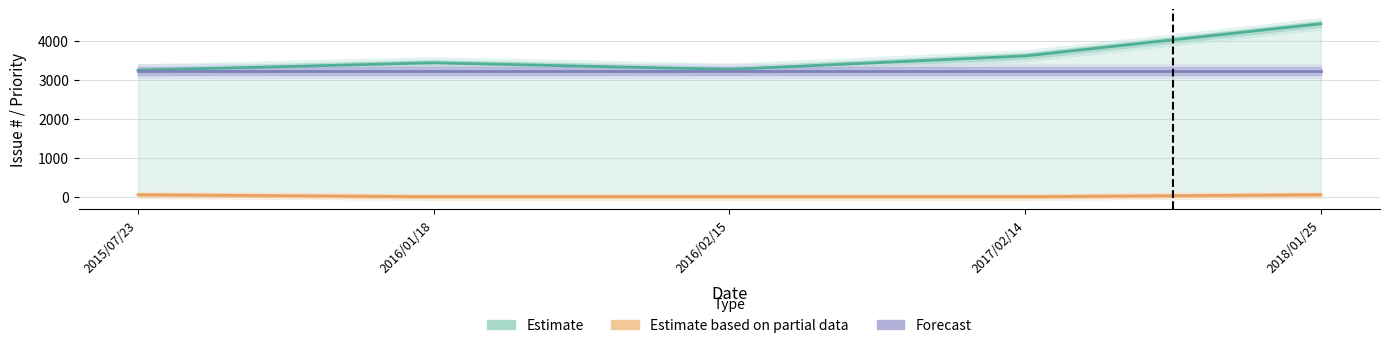

Rank the series by their maximum value, from lowest to highest.

Estimate based on partial data, Forecast, Estimate